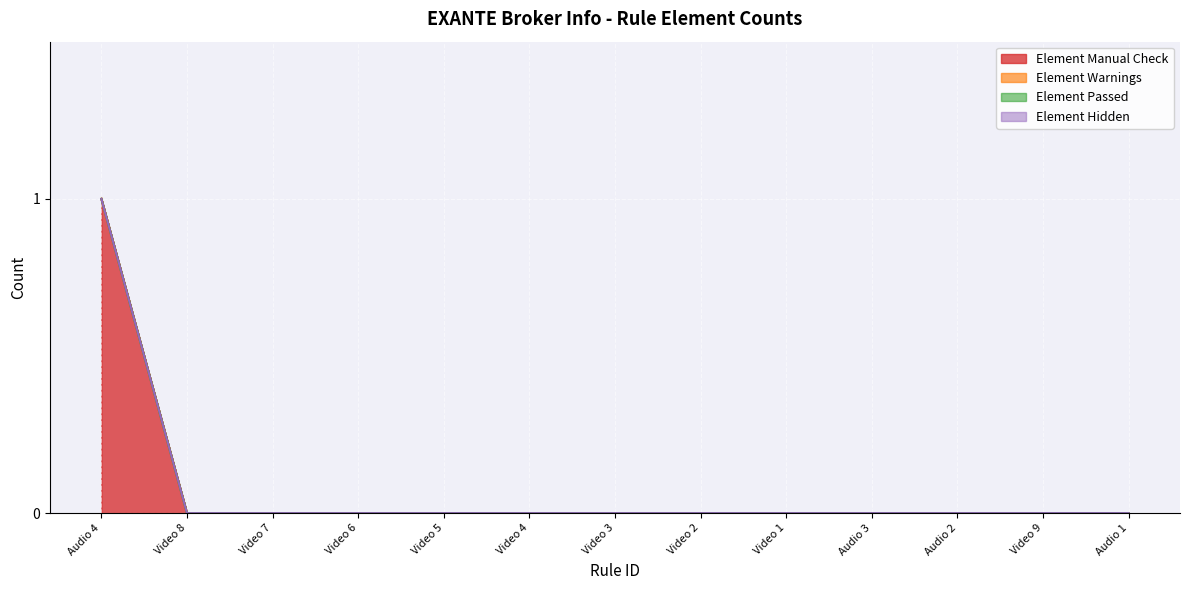

Where is Element Hidden nearest to the value 0?

Audio 4